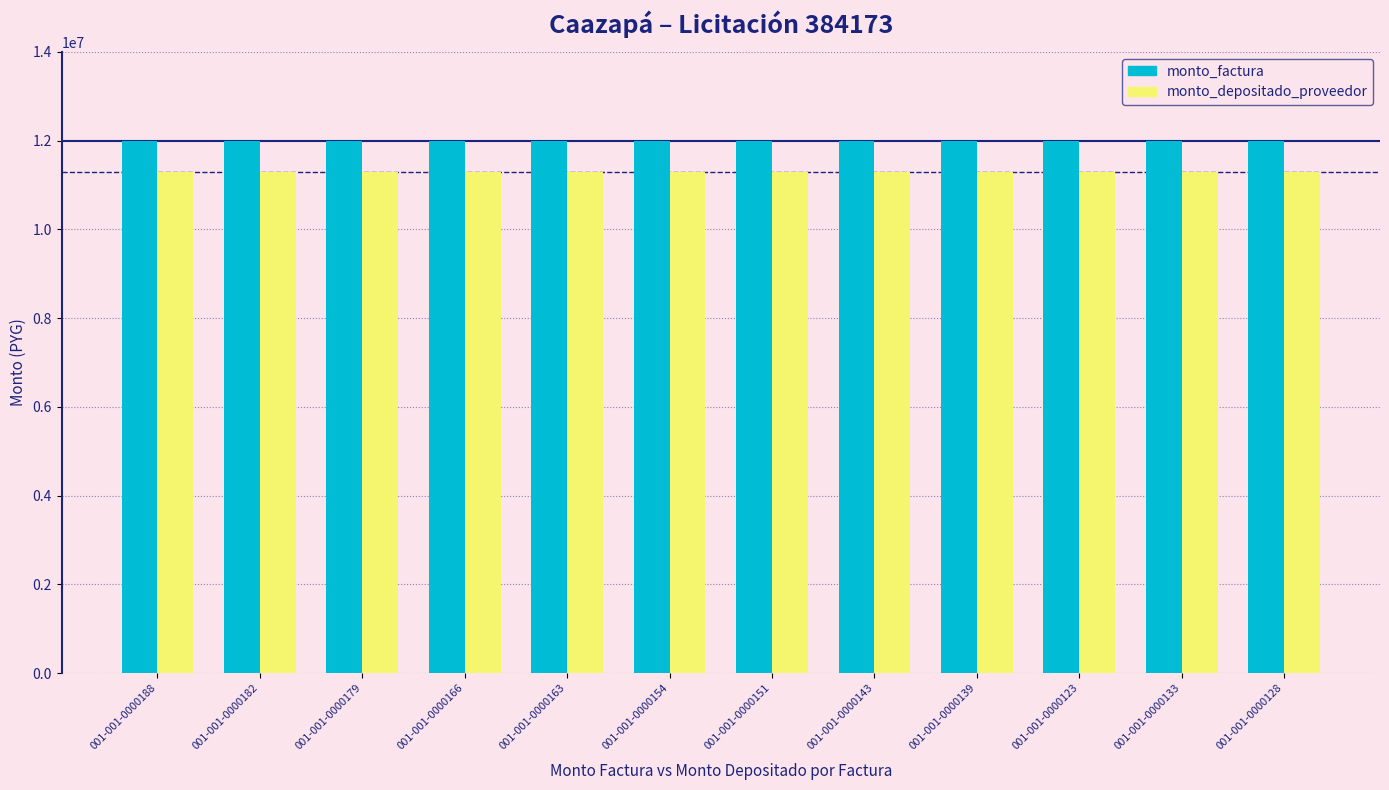

At how many categories does at least one series exceed 11765923?

12